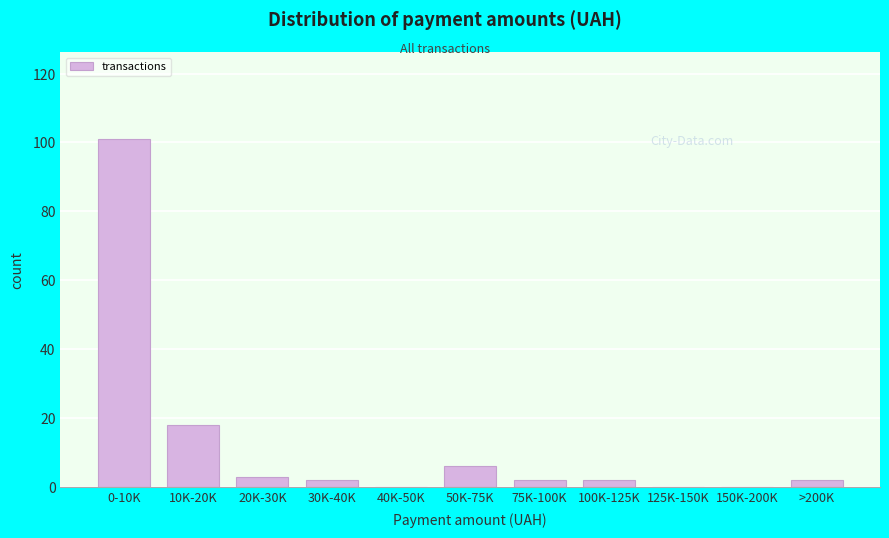

Reading left to right, list all the values displayed in this chart.

0-10K=101	10K-20K=18	20K-30K=3	30K-40K=2	40K-50K=0	50K-75K=6	75K-100K=2	100K-125K=2	125K-150K=0	150K-200K=0	>200K=2